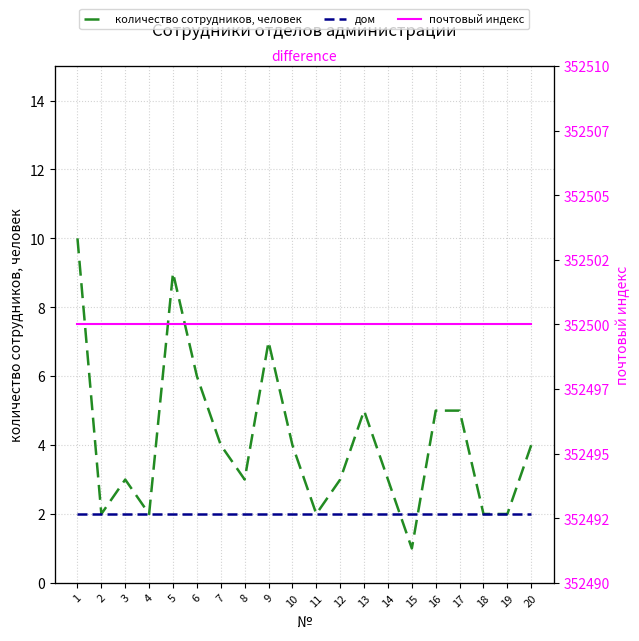

Is it true that количество сотрудников, человек equals 8 at 16?

False